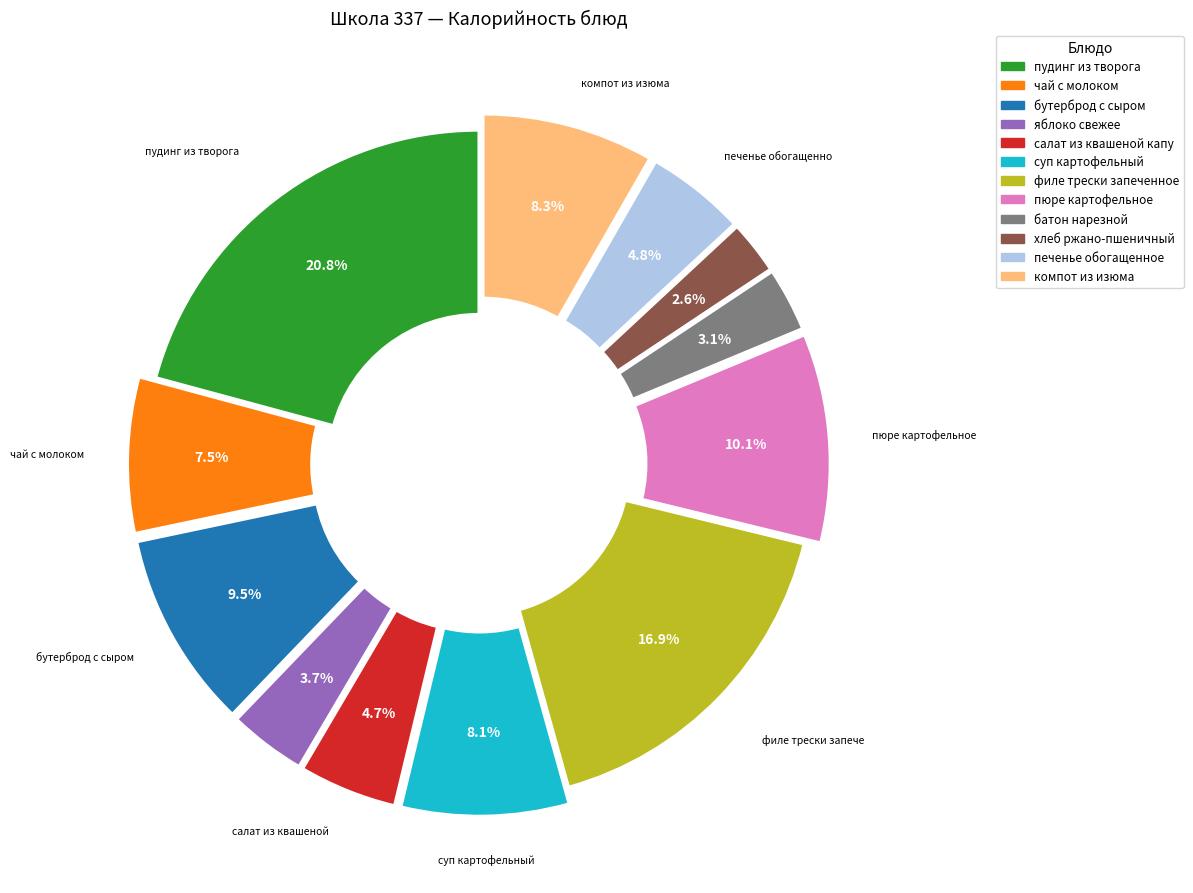

How many segments does this pie chart have?

12